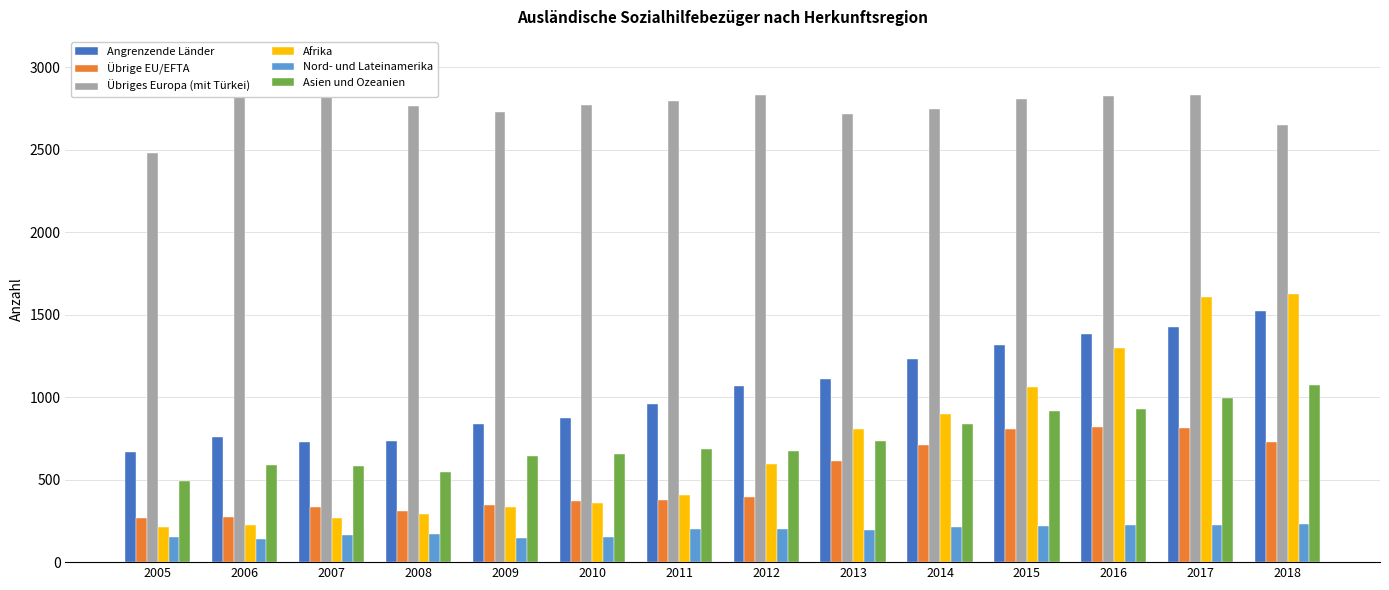

Is it true that Afrika equals 358 at 2010?

True